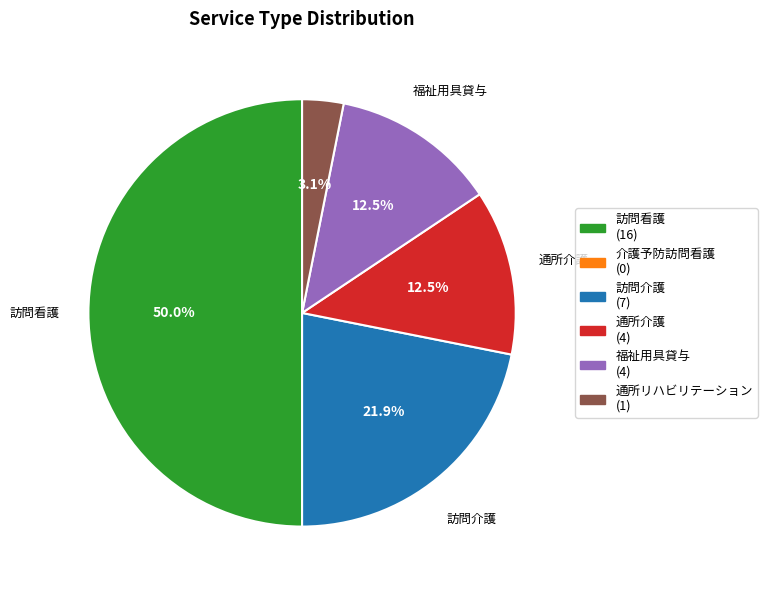

To the nearest percent, what is the difference between the largest and smallest slice percentages?

50%